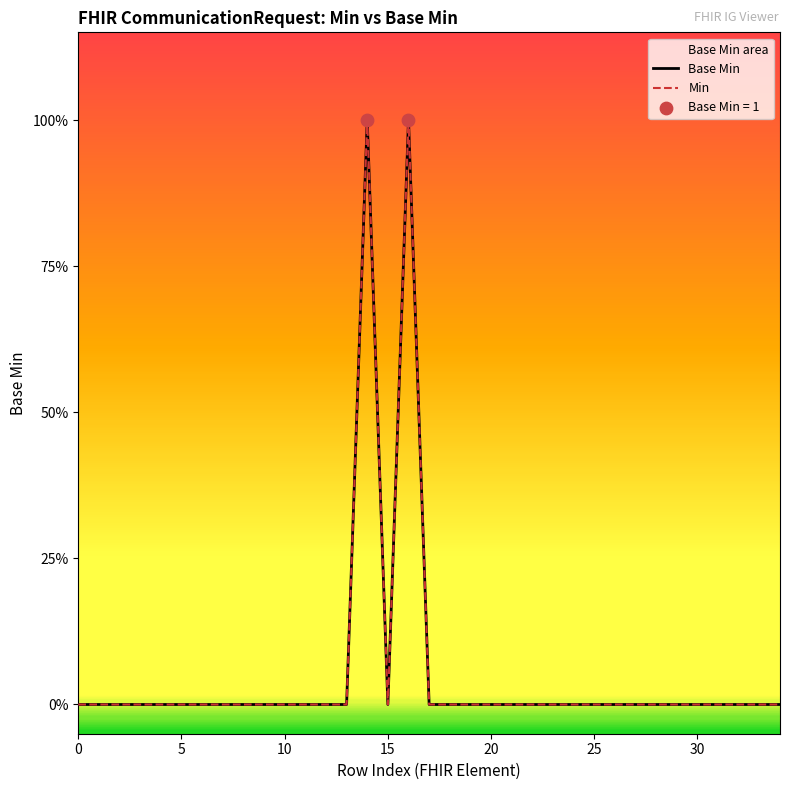

Is the value of Min at 30 greater than the value of Base Min at 8?

No